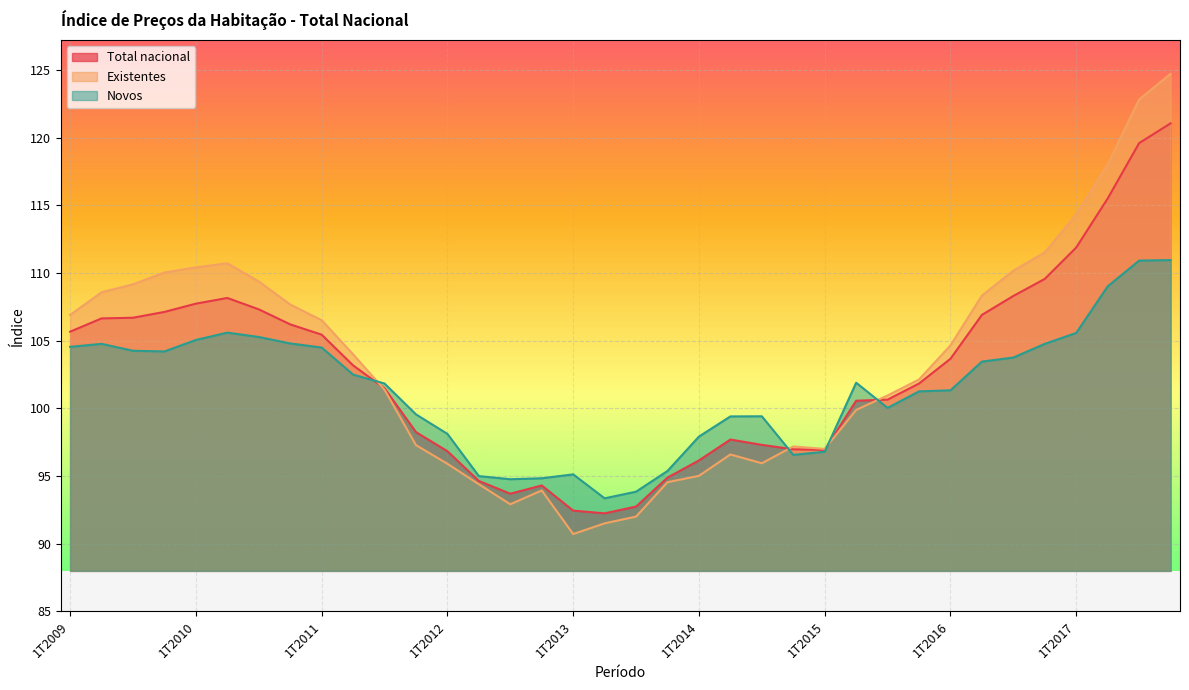

The Total nacional series shows 68.3 at 1T2017. True or false?

False